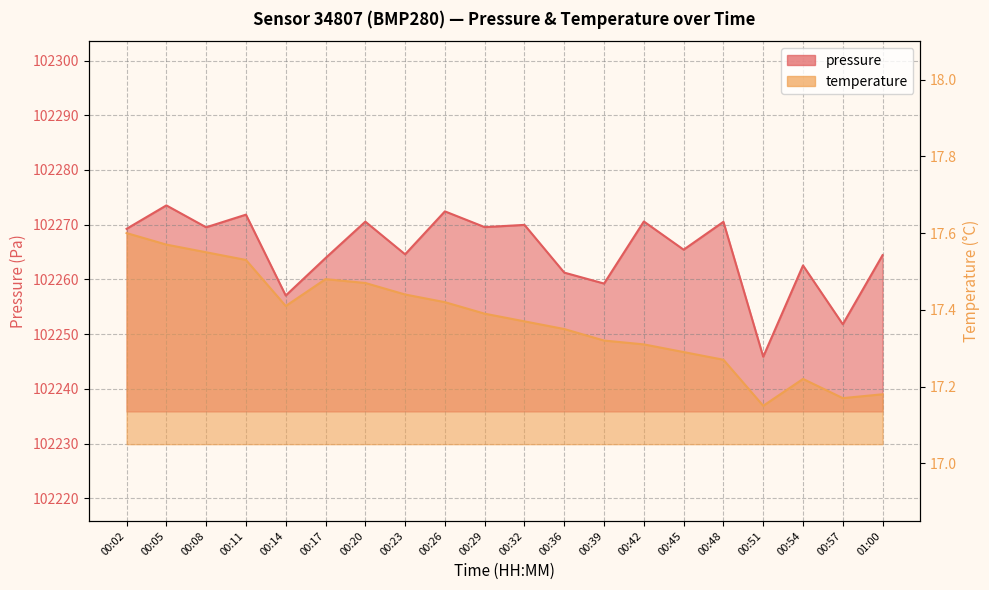

The value of temperature at 00:14 is 17.4. True or false?

True